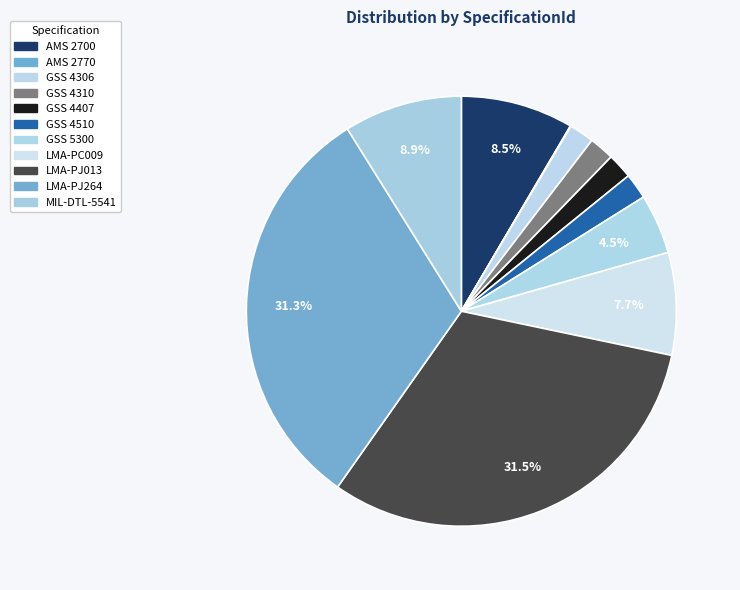

How many segments does this pie chart have?

11